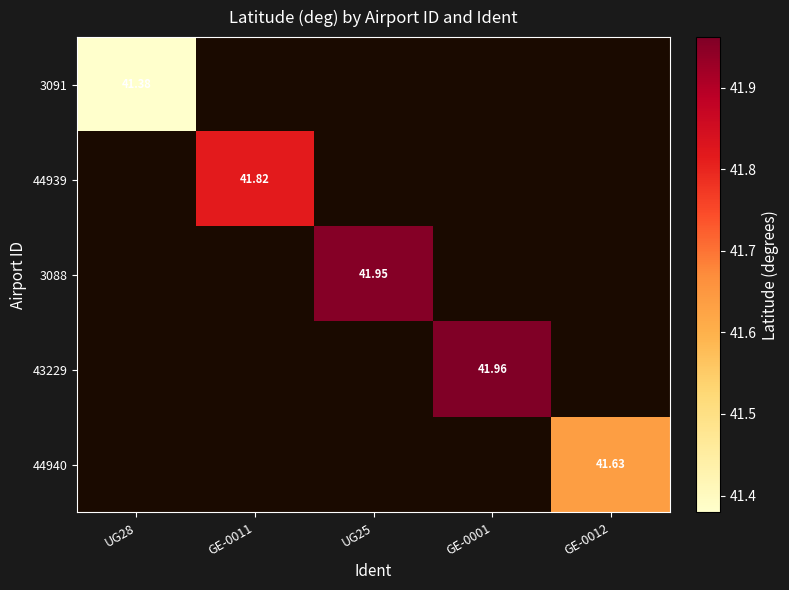

At how many categories does at least one series exceed 41?

5